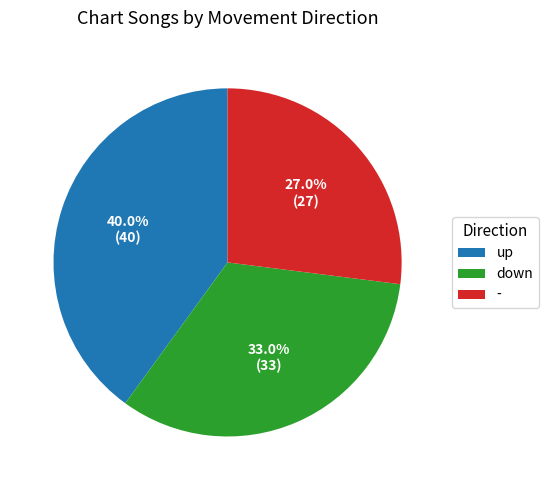

Combined, do - and down account for over 50%?

Yes